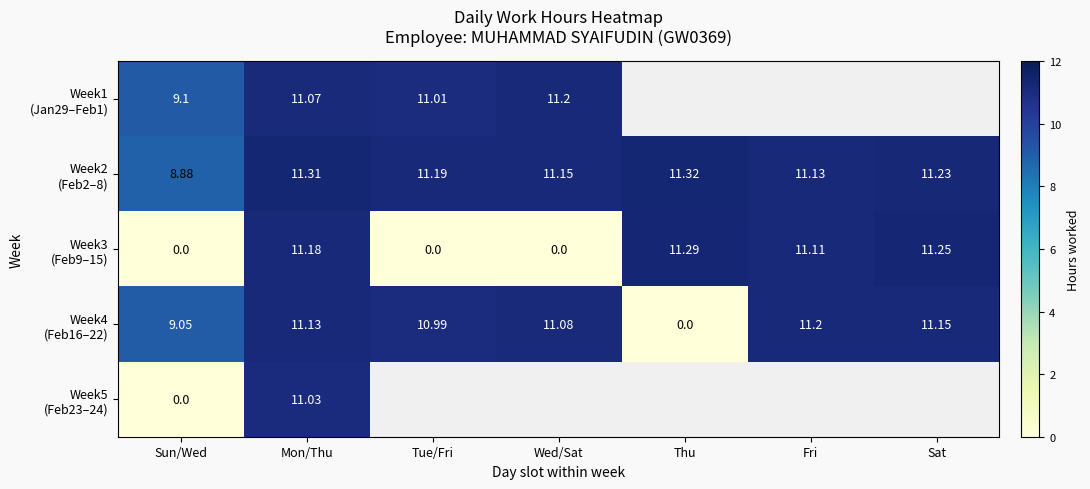

List the labels in order of Week3 (Feb9–15) value, largest first.

Thu, Sat, Mon/Thu, Fri, Sun/Wed, Tue/Fri, Wed/Sat